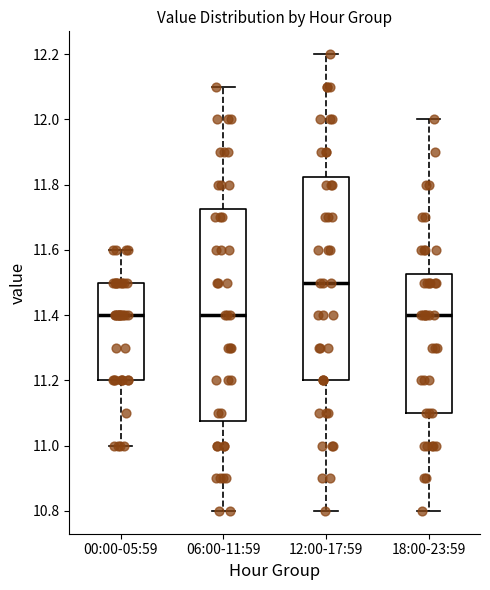

Reading left to right, transcribe this box plot: for each box, give where its median line is, the range the box spans, and where its two whiskers end, as read against the y-axis. The values are not printed on the chart, so give them approximately, as read against the axis.

00:00-05:59: median 11.40, box 11.20 to 11.50, whiskers 11.00 to 11.60
06:00-11:59: median 11.40, box 11.08 to 11.72, whiskers 10.80 to 12.10
12:00-17:59: median 11.50, box 11.20 to 11.82, whiskers 10.80 to 12.20
18:00-23:59: median 11.40, box 11.10 to 11.52, whiskers 10.80 to 12.00